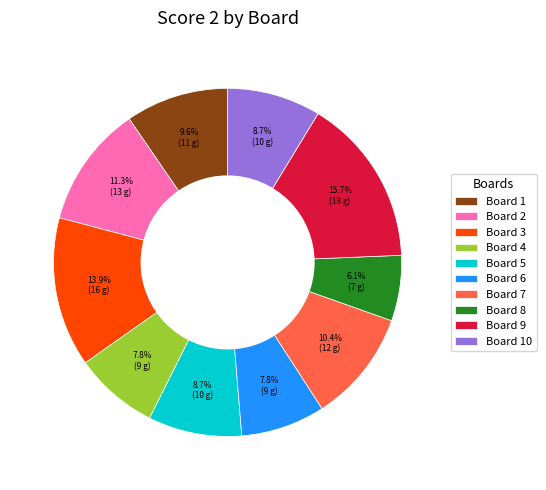

Which category has the smallest portion of the pie?

Board 8